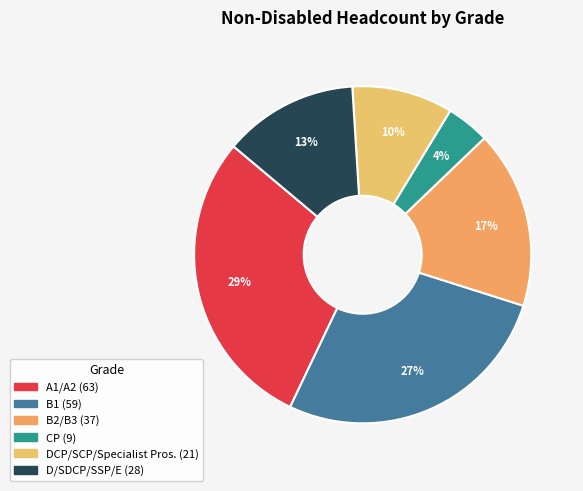

Which slice is the smallest?

CP